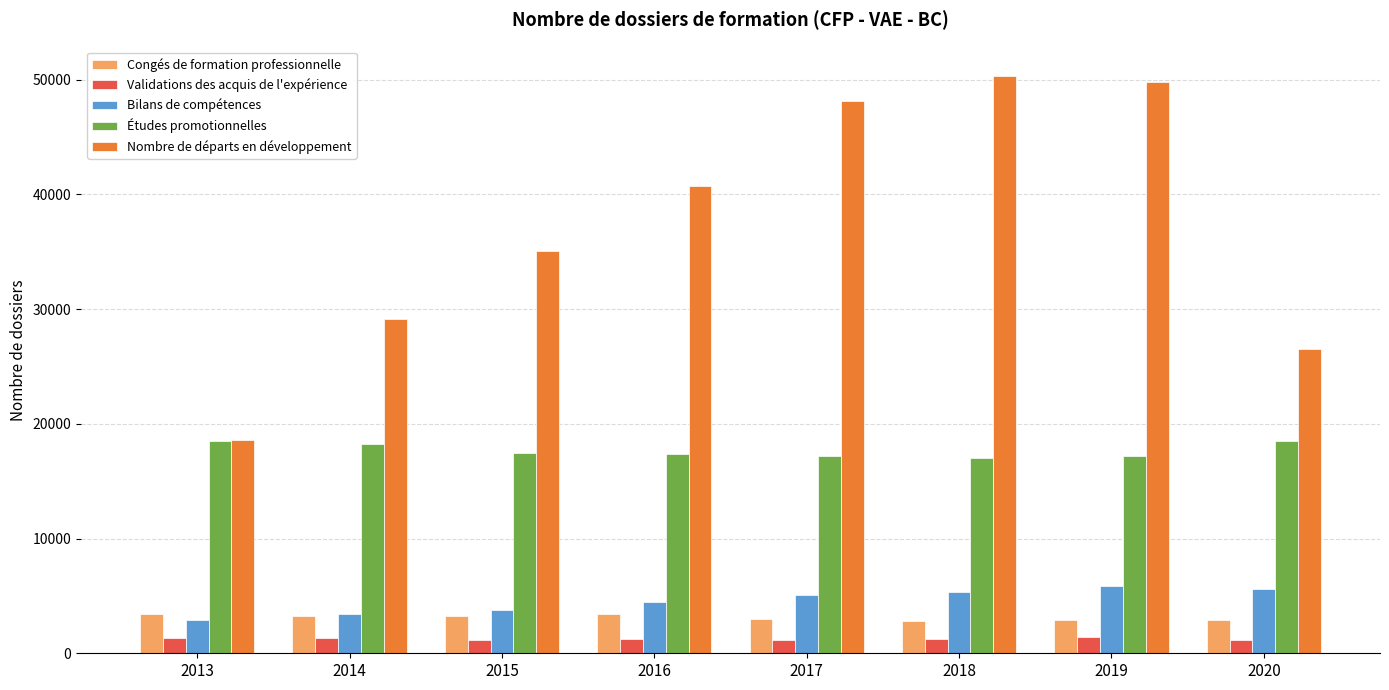

What are all the series names shown in the legend?

Congés de formation professionnelle, Validations des acquis de l'expérience, Bilans de compétences, Études promotionnelles, Nombre de départs en développement